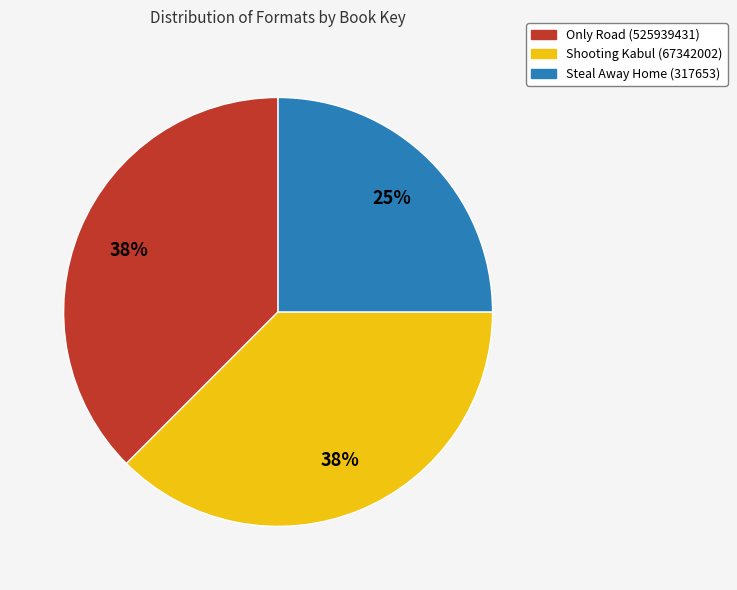

How many segments does this pie chart have?

3